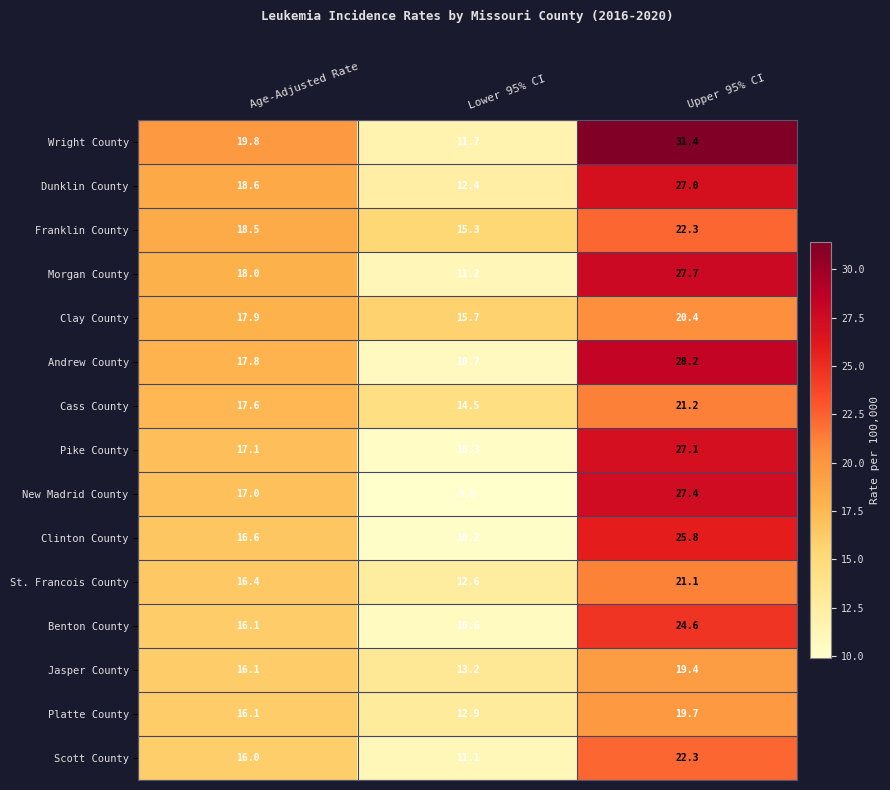

Which series has the largest range (max minus min)?

Wright County